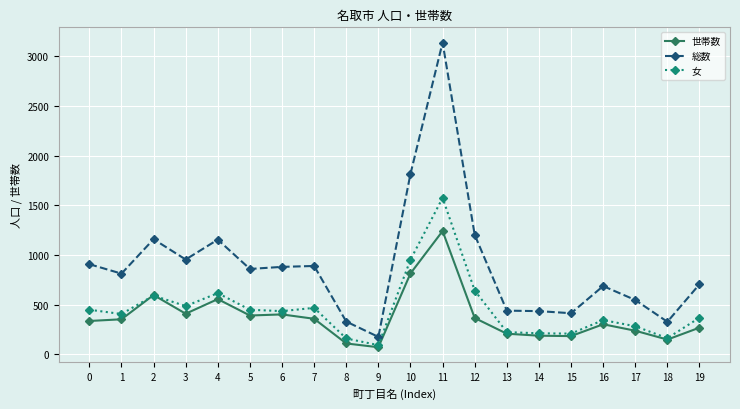

Does the chart have visible grid lines?

Yes